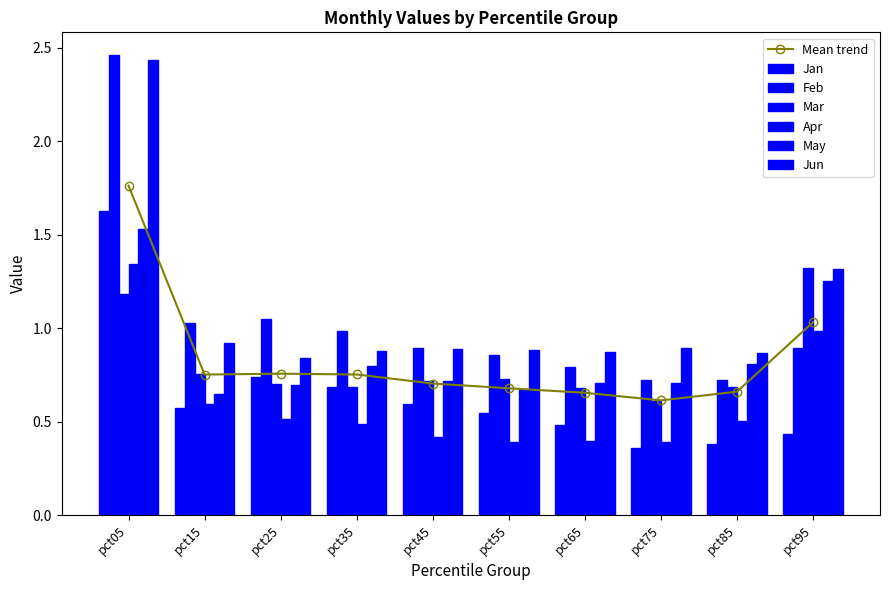

Which has a higher value, pct45 or pct25?

pct25